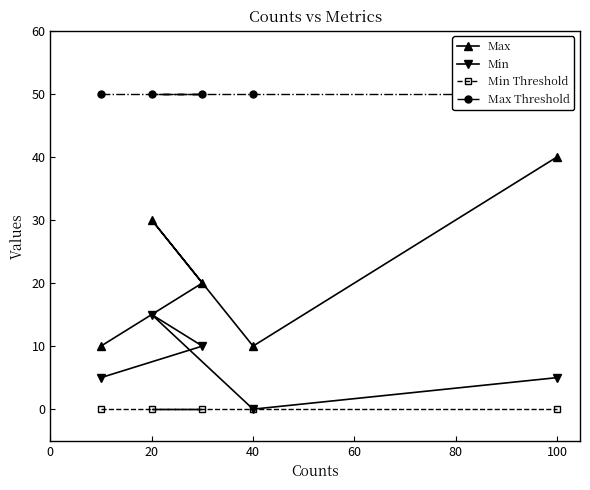

What is the average value of the Max Threshold series?

50